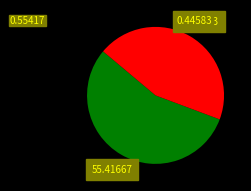

Is there a majority slice in this chart?

Yes